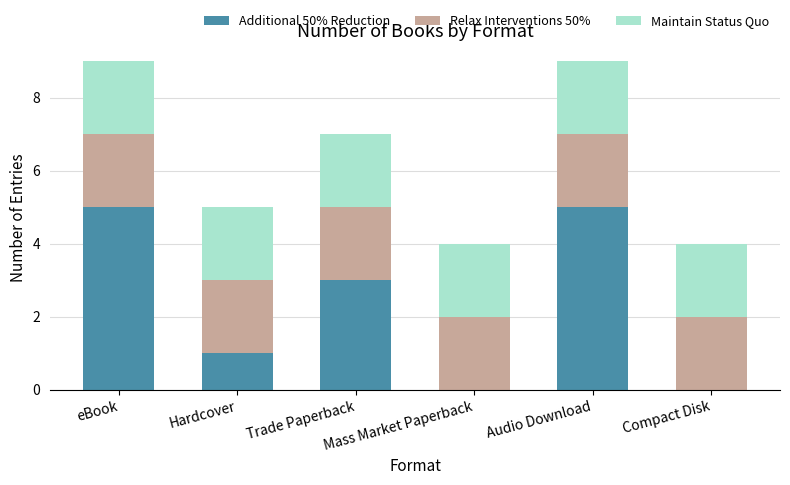

What is the highest value of the Additional 50% Reduction series?

5